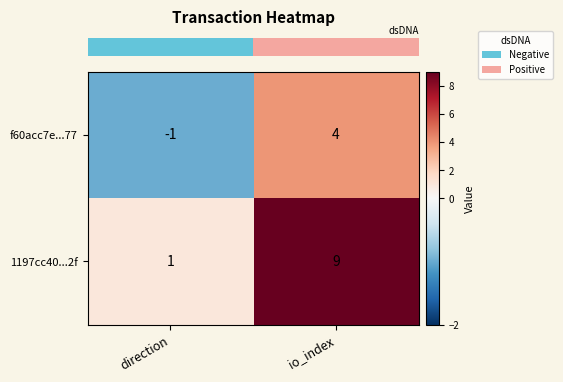

What is the sum of the f60acc7e...77 values at io_index and direction?

3